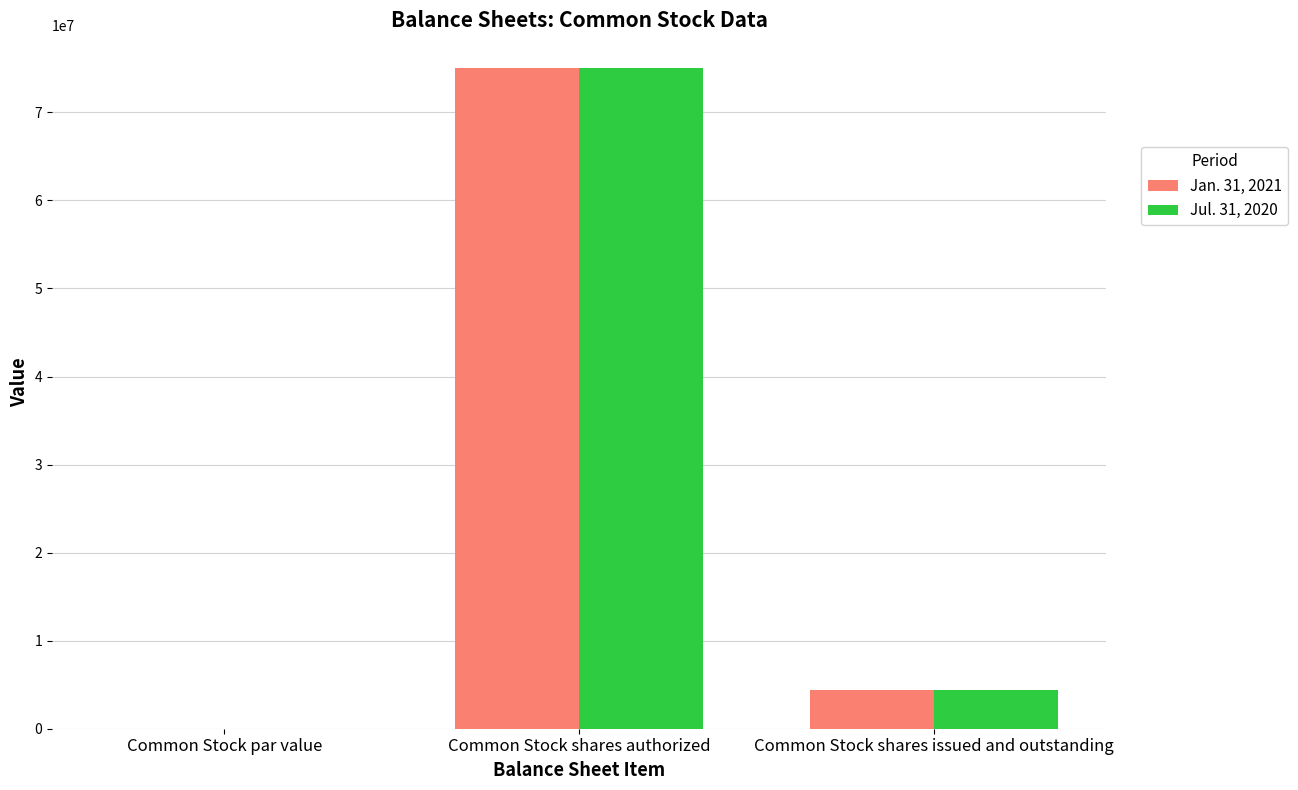

What is the difference between the Jan. 31, 2021 values at Common Stock par value and Common Stock shares authorized?

75000000.0